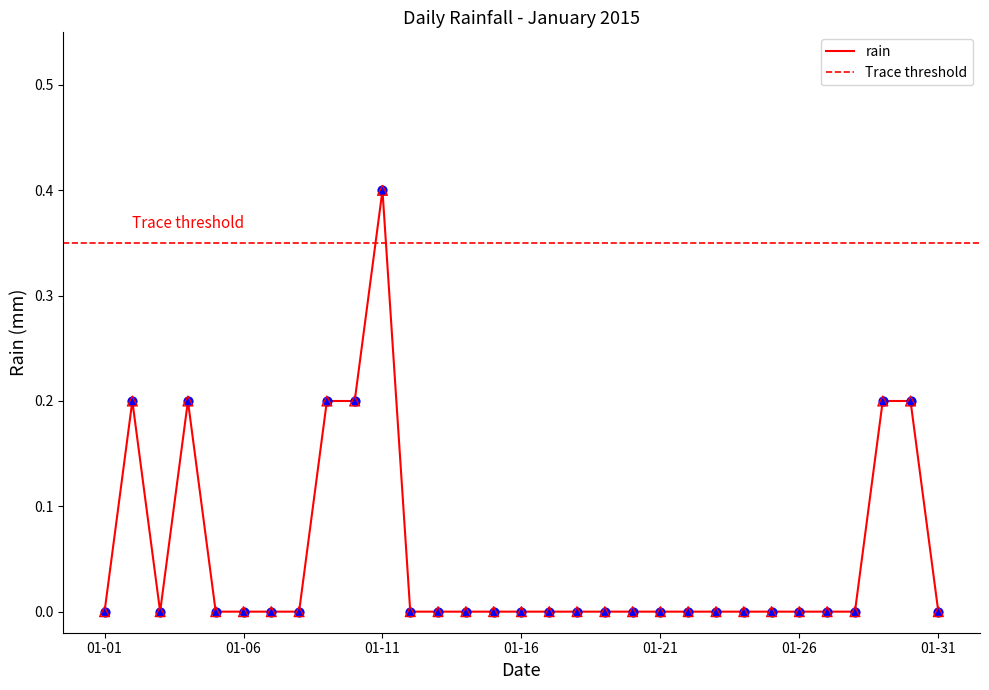

The value of rain at 01-16 is -0.2. True or false?

False